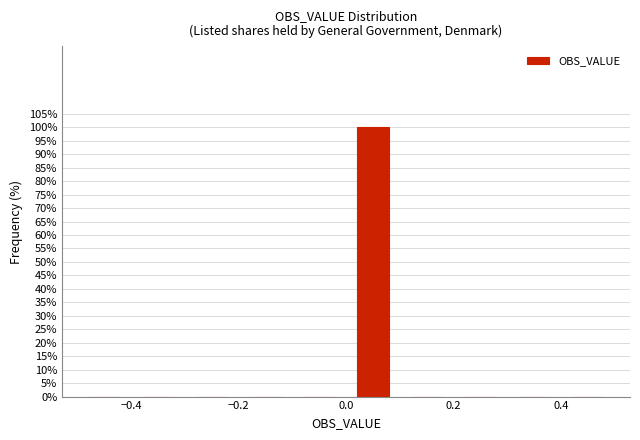

Reading left to right, transcribe this chart: for each bar, give the range it covers on the x-axis and its height. The values are not printed on the chart, so give them approximately, as read against the axis.

-0.5 to -0.4: 0
-0.4 to -0.3: 0
-0.3 to -0.2: 0
-0.2 to -0.1: 0
-0.1 to 0.0: 0
0.0 to 0.1: 100
0.1 to 0.2: 0
0.2 to 0.3: 0
0.3 to 0.4: 0
0.4 to 0.5: 0